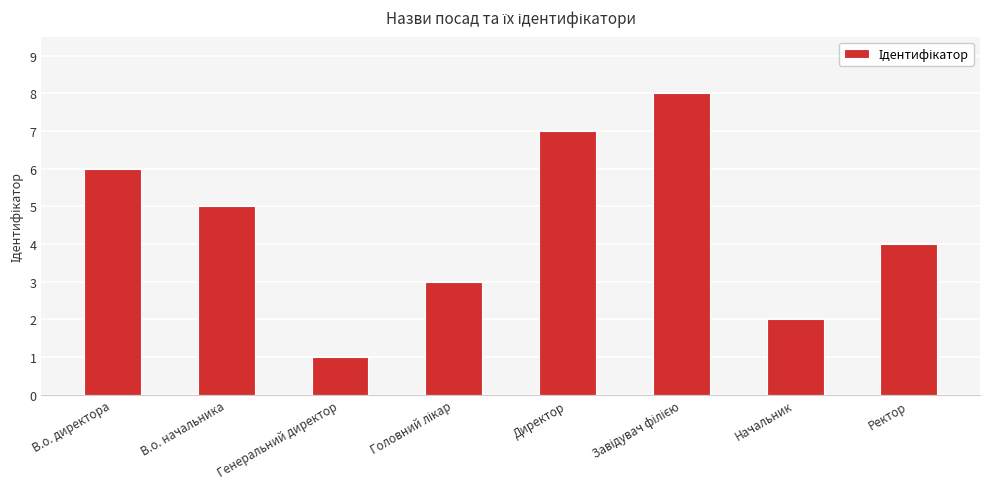

What is the ratio of the value at Ректор to the value at Директор?

0.6